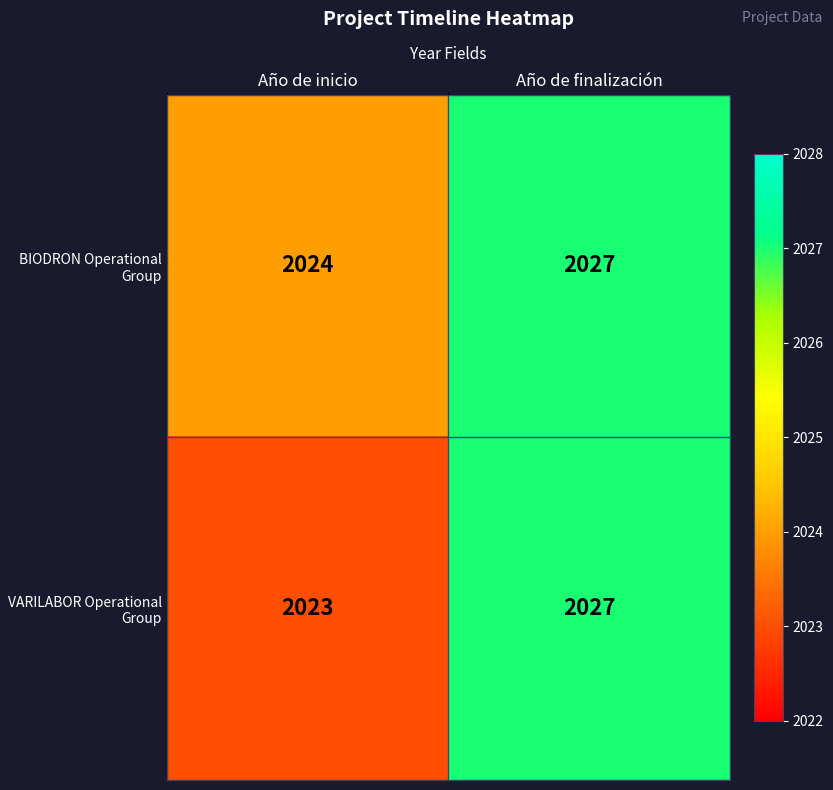

How many distinct data groups are displayed?

2